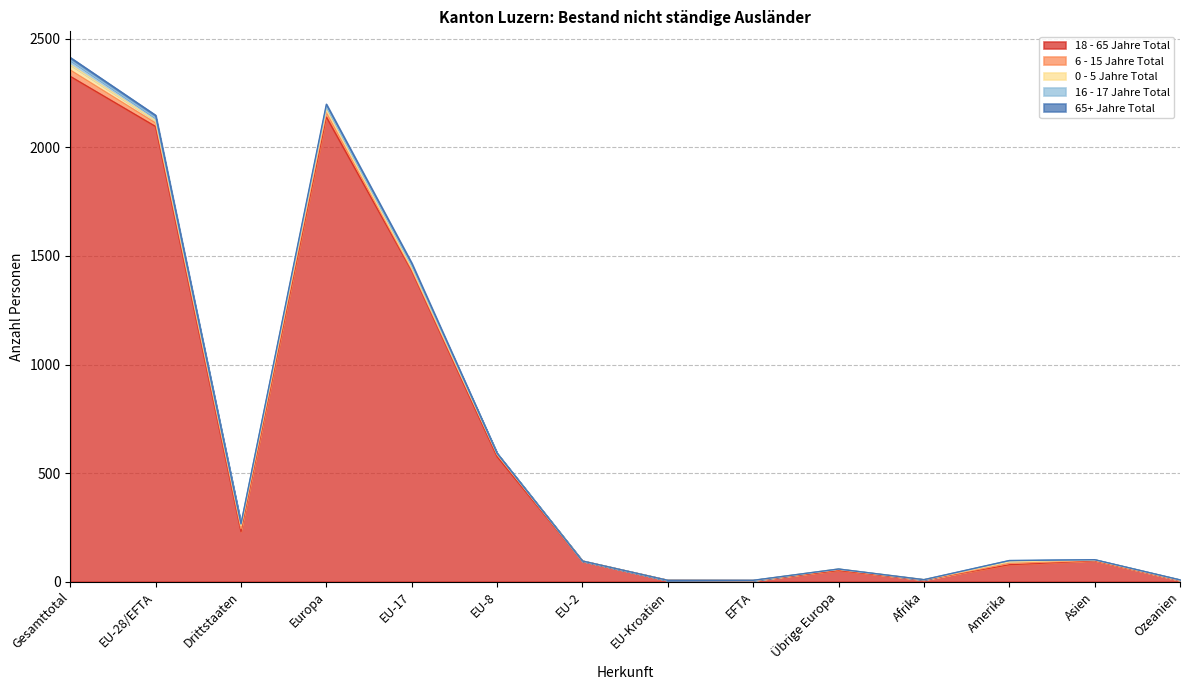

Which series has the largest total across all categories?

18 - 65 Jahre Total